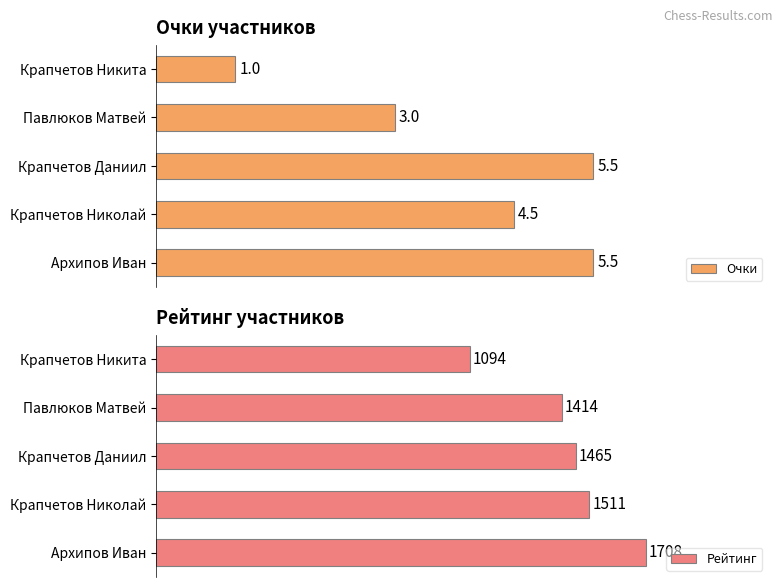

What is the smallest value displayed?

1.0